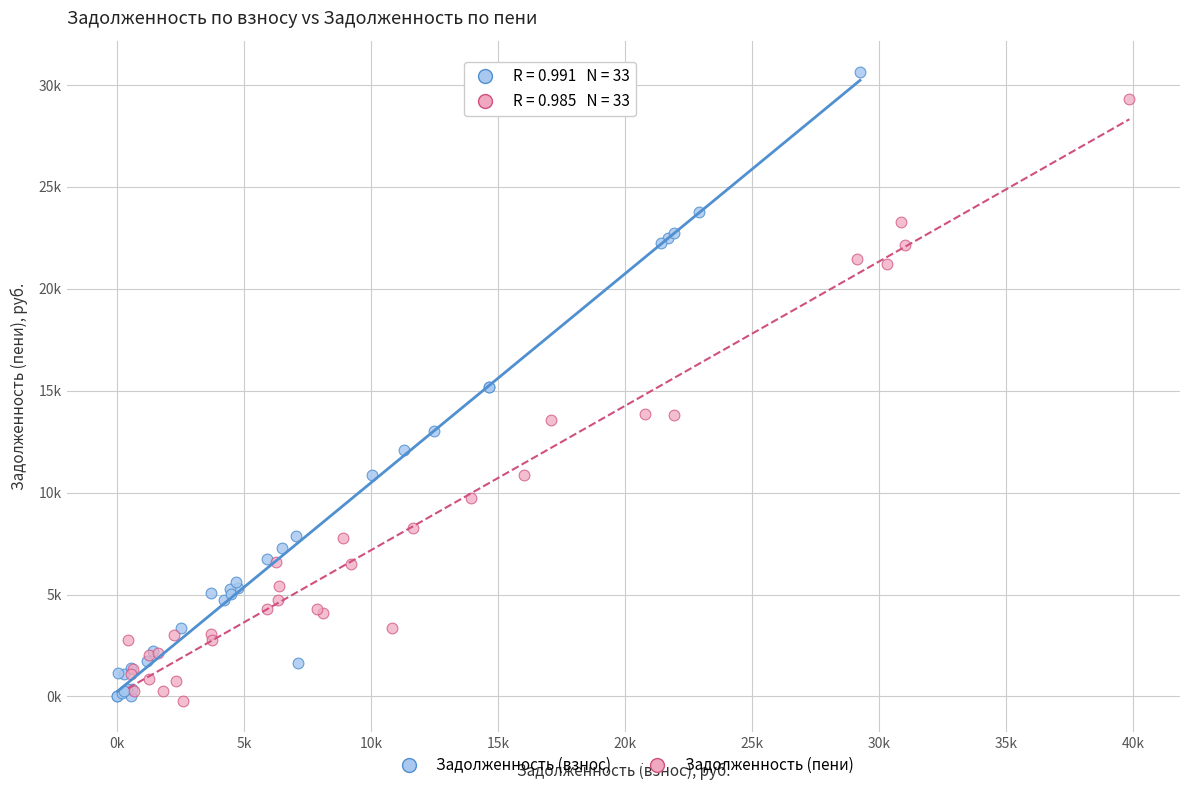

What are all the series names shown in the legend?

Задолженность (взнос), Задолженность (пени)